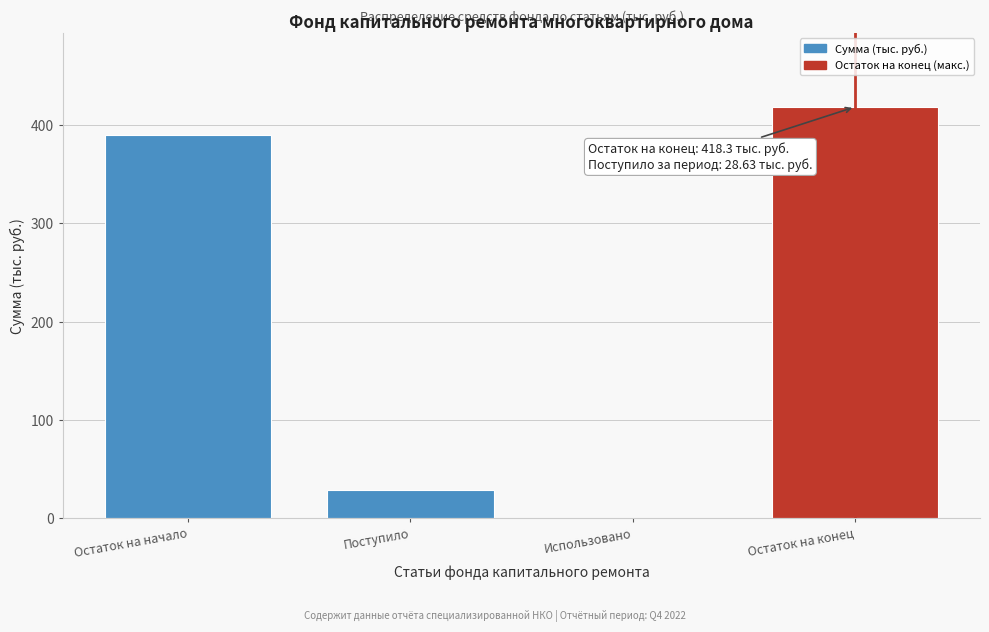

Reading left to right, what are all the values shown in this chart?

Остаток на начало=389.7	Поступило=28.6	Использовано=0.0	Остаток на конец=418.3